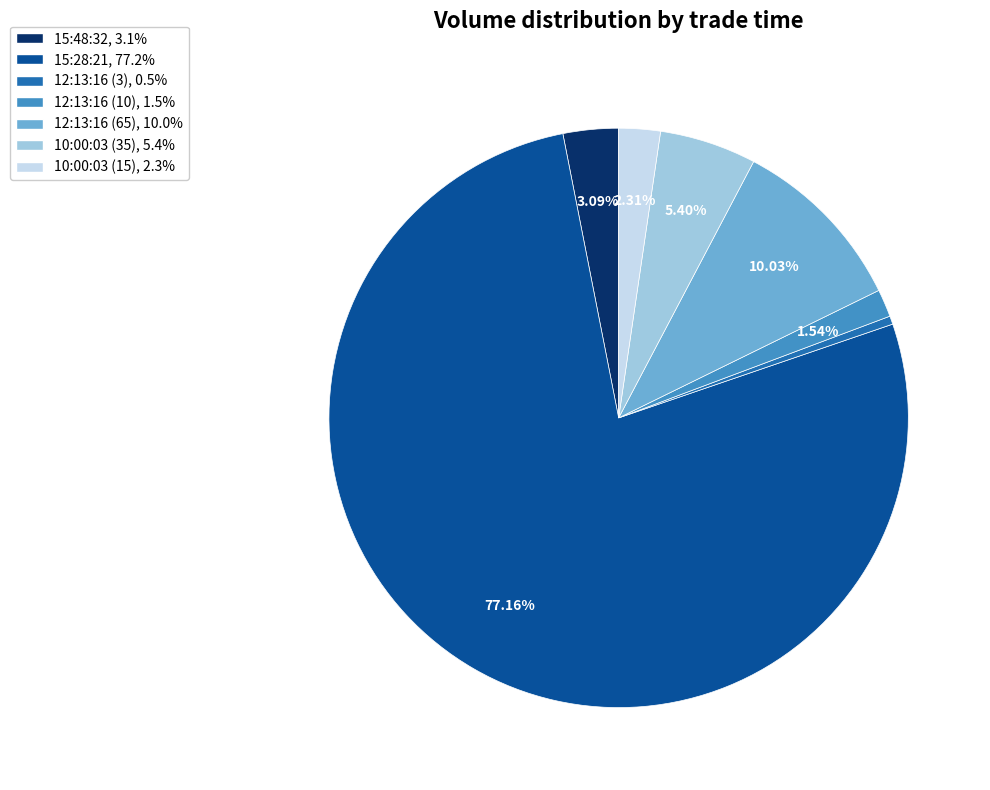

Rank the categories by value from highest to lowest.

15:28:21, 12:13:16 (65), 10:00:03 (35), 15:48:32, 10:00:03 (15), 12:13:16 (10), 12:13:16 (3)